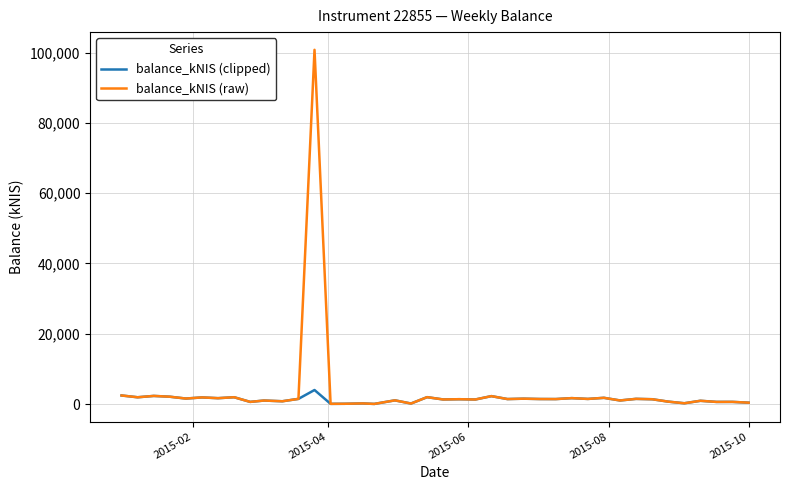

Which series has the widest spread of values?

balance_kNIS (raw)